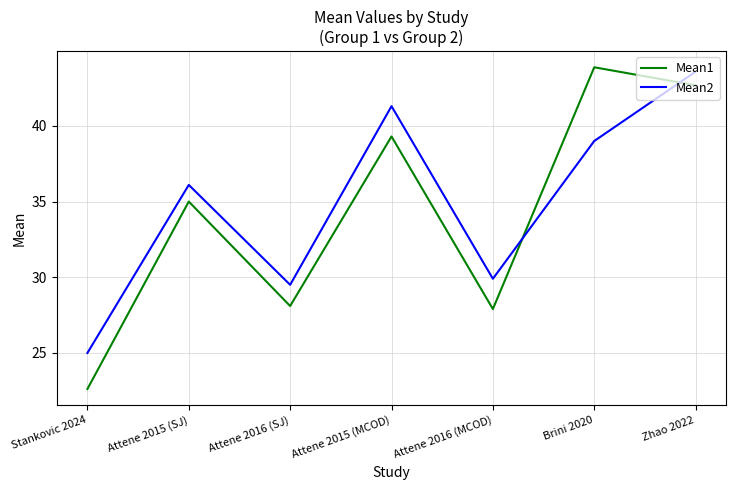

Which series changed the most between Attene 2016 (SJ) and Attene 2015 (MCOD)?

Mean2